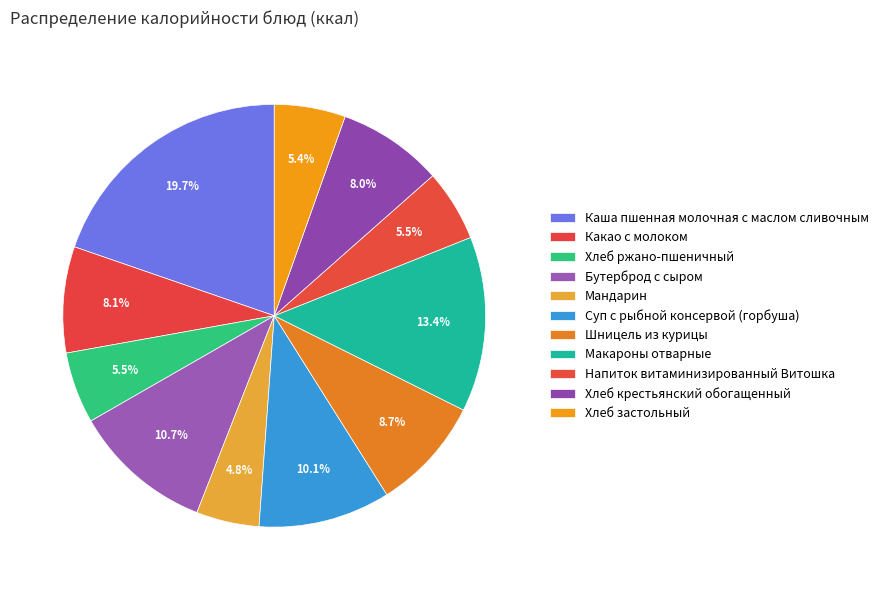

What percentage is NOT represented by Напиток витаминизированный Витошка?

94.5%